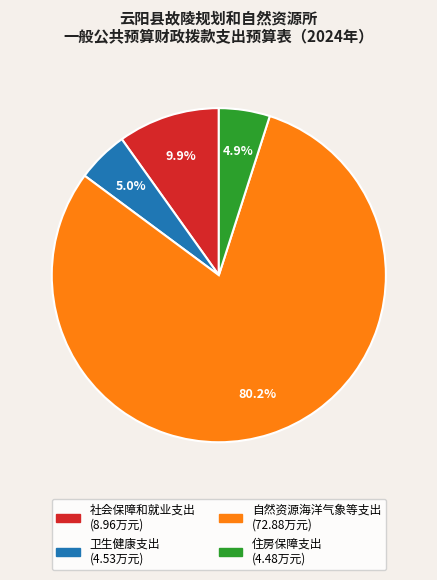

How much of the chart is everything except 自然资源海洋气象等支出?

19.8%